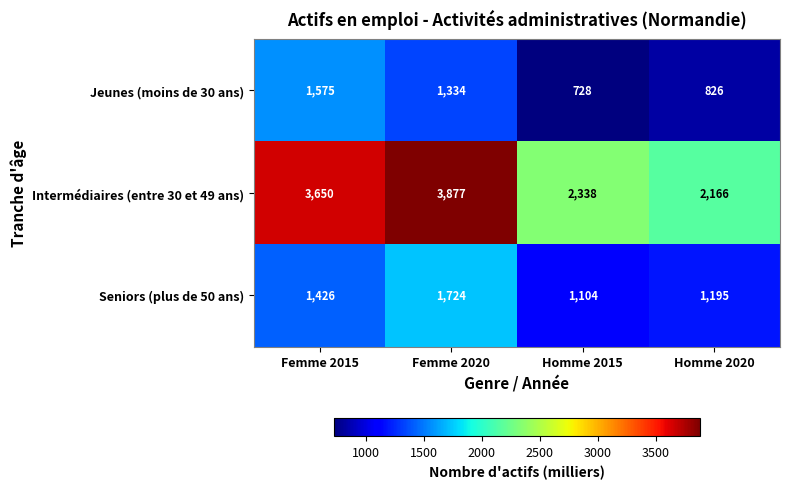

Which series changed the most between Femme 2015 and Homme 2015?

Intermédiaires (entre 30 et 49 ans)